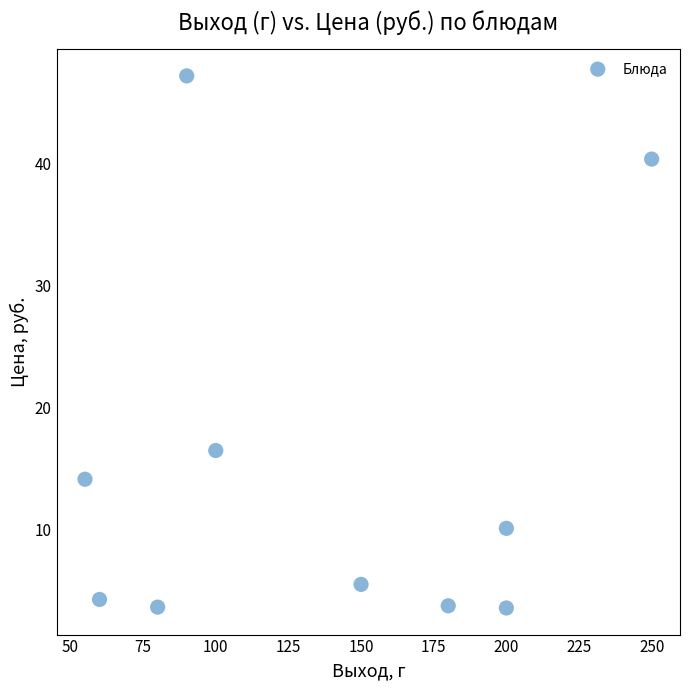

What Y value in the scatter plot is closest to 25?

16.5